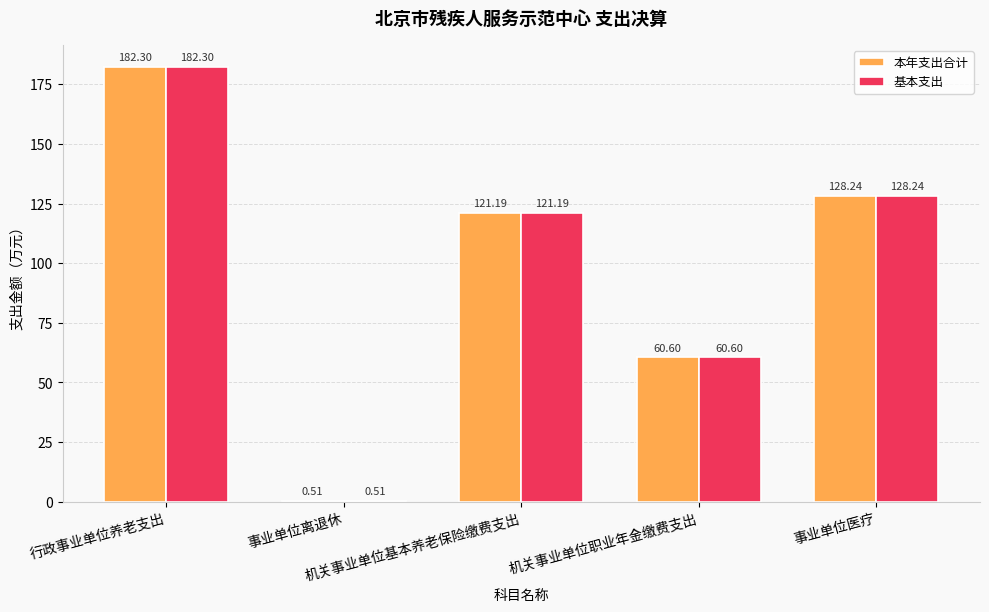

How many data points in 基本支出 are above 121?

3